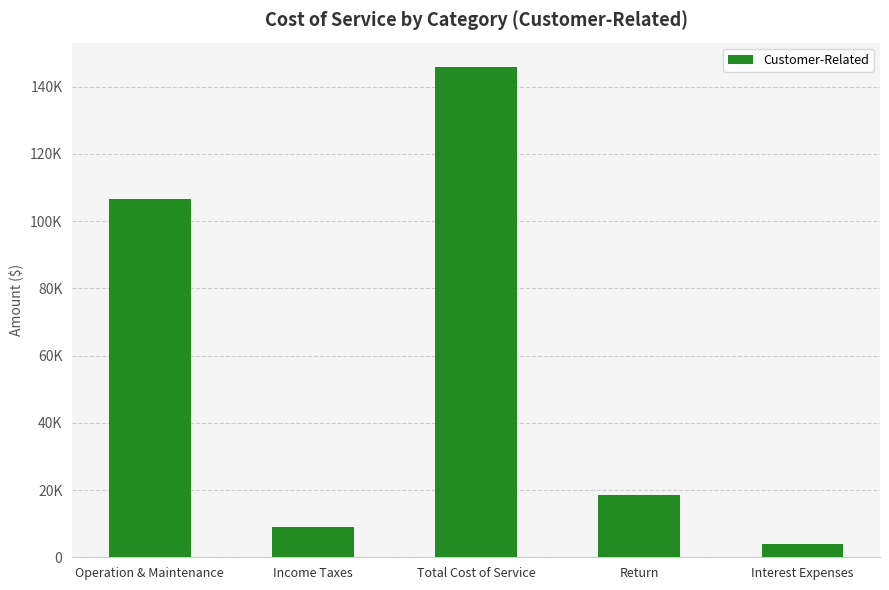

What is the change in value from Income Taxes to Return?

+9457.6